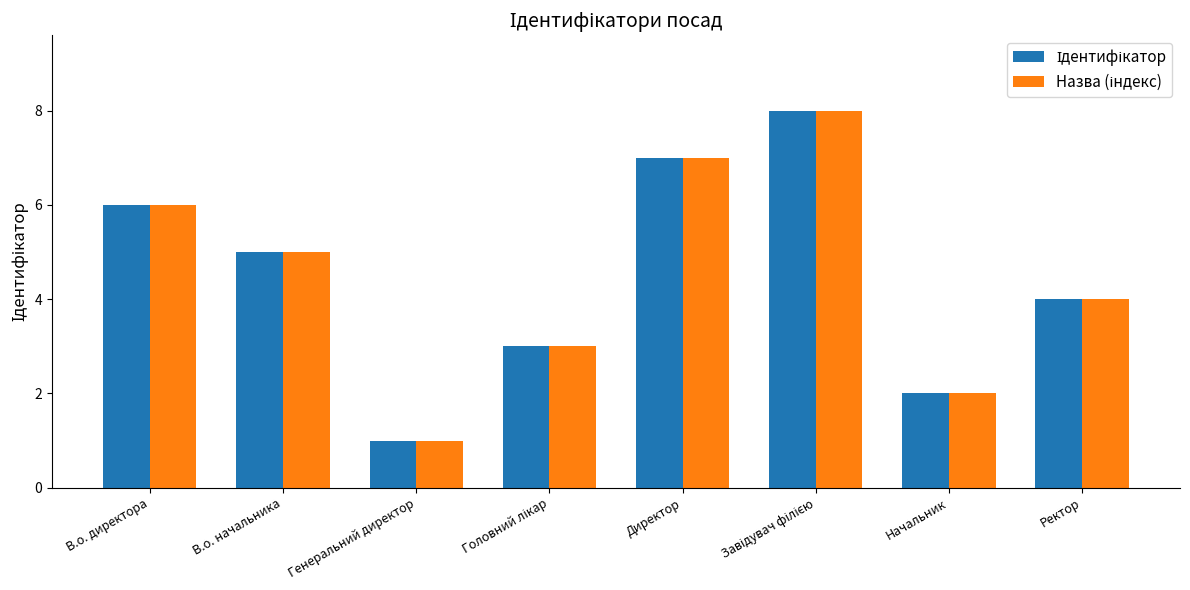

What is the total value across all series at Ректор?

8